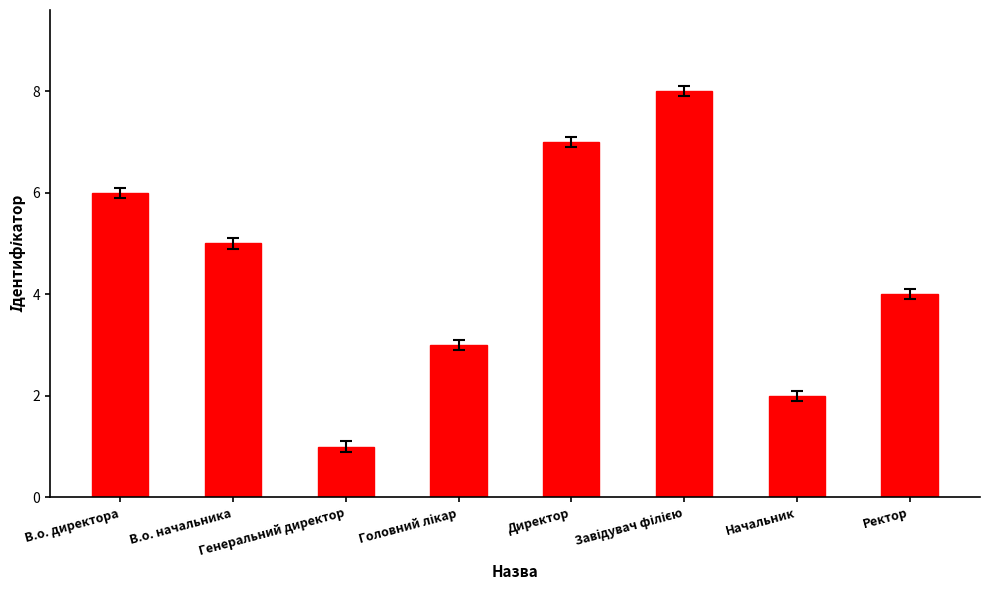

How many data points does each series have?

8